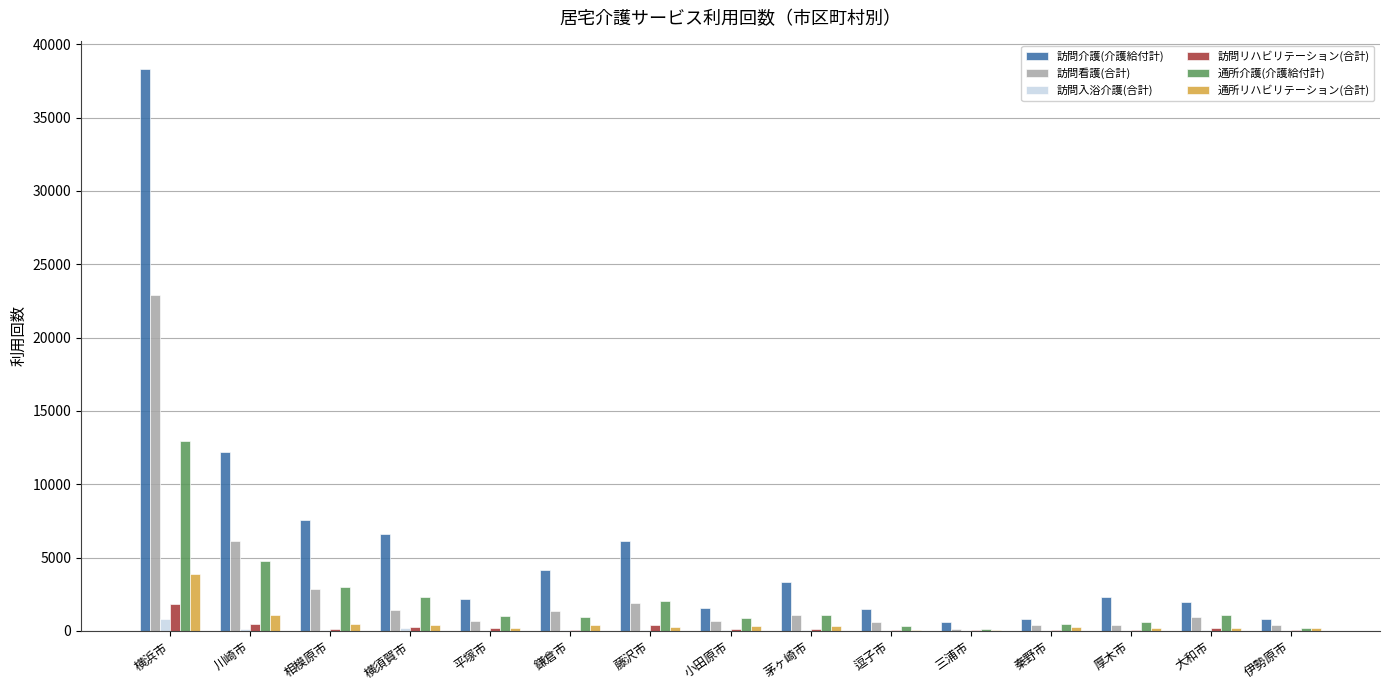

At which category does the chart reach its peak across all series?

横浜市